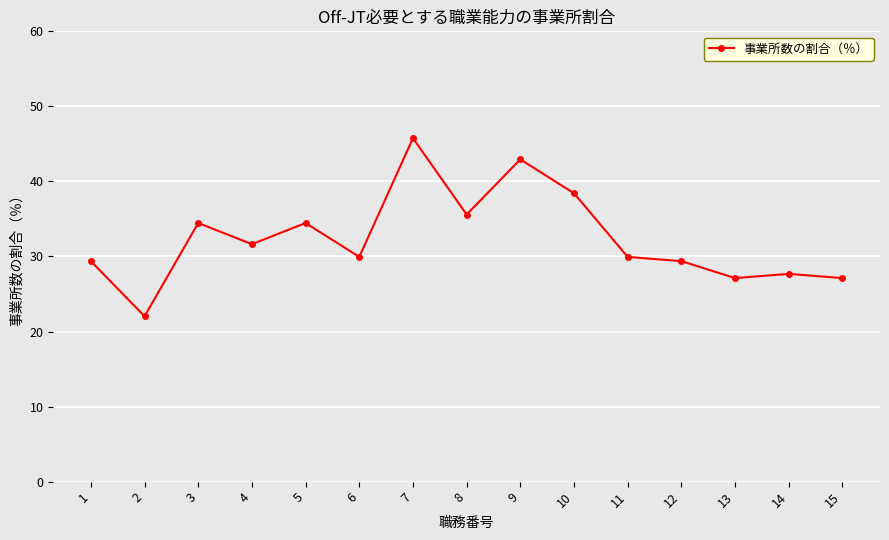

Which has a higher value, 13 or 4?

4